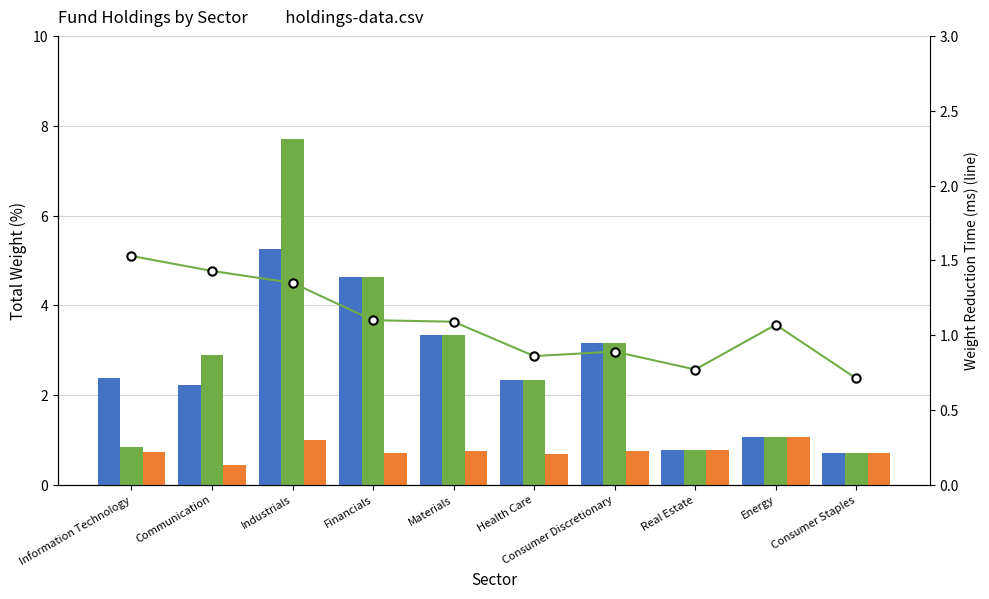

At which label does LLE first exceed 2?

Information Technology